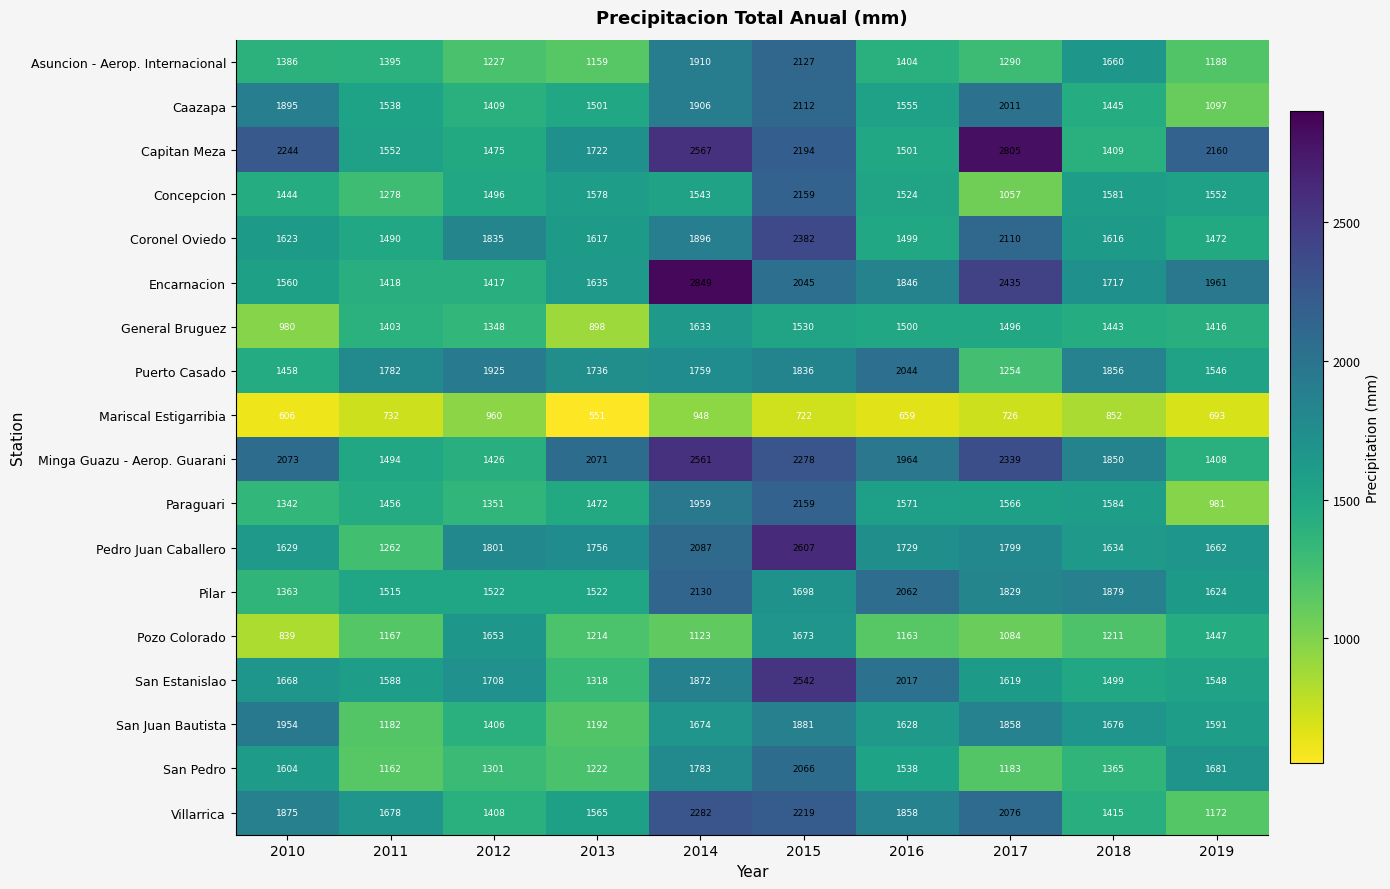

Which category has the highest value in the Minga Guazu - Aerop. Guarani series?

2014